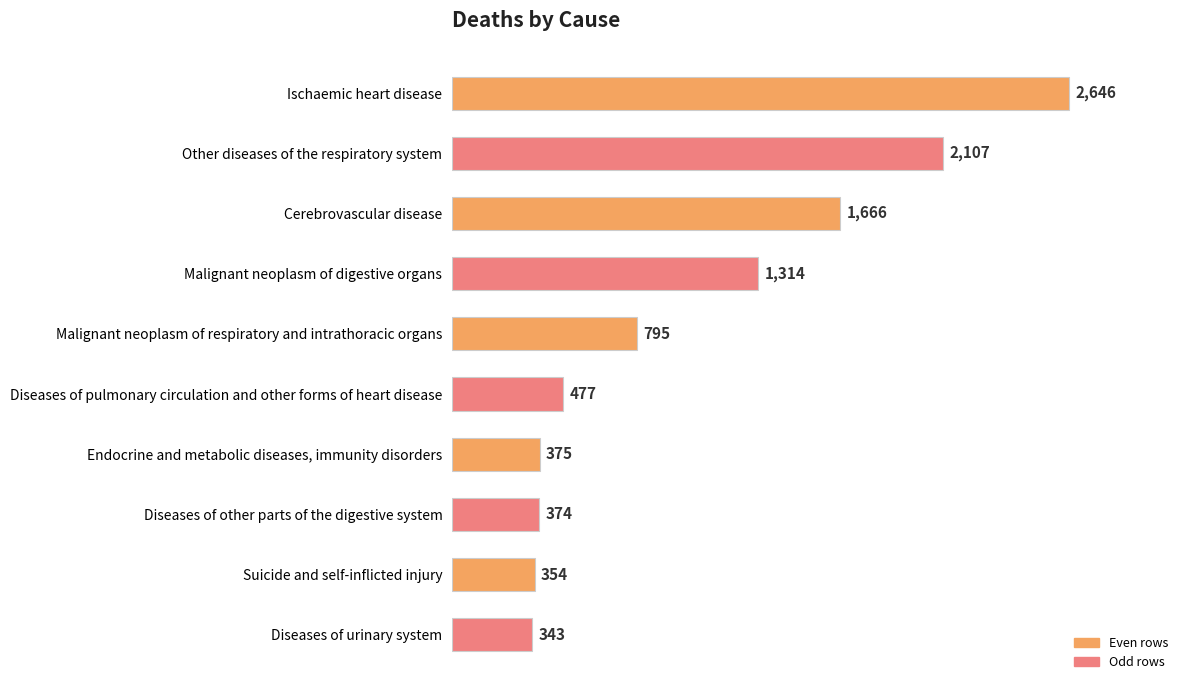

At which label is the value closest to 1494?

Cerebrovascular disease